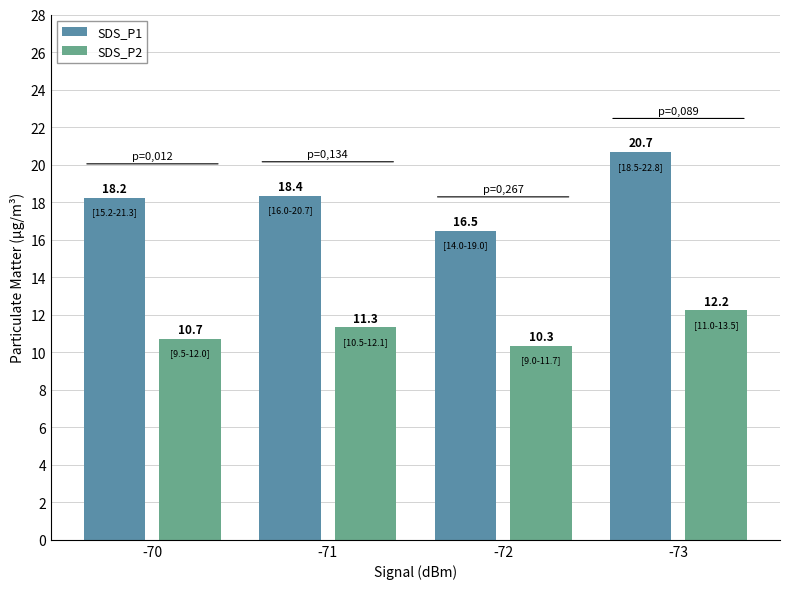

What is the greatest value displayed?

20.7